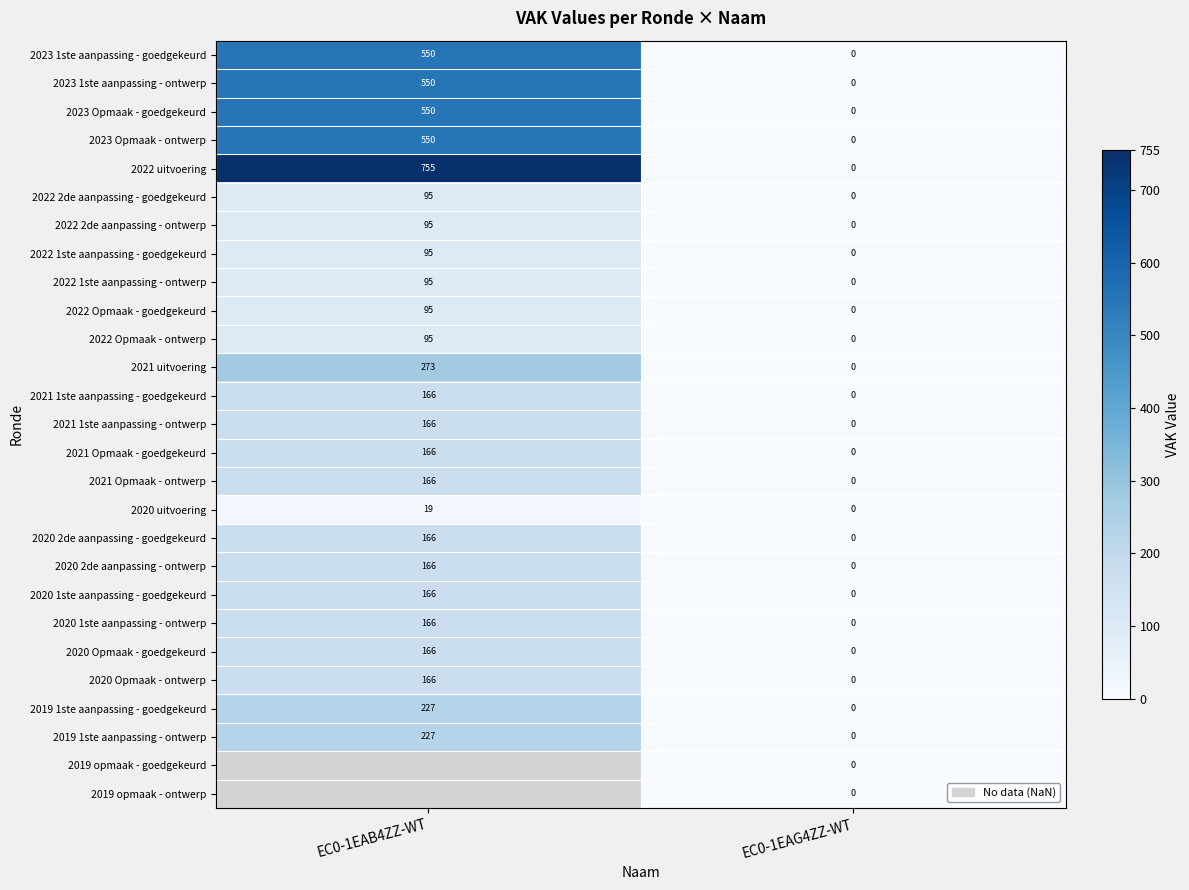

At which category is the sum across all series the highest?

EC0-1EAG4ZZ-WT